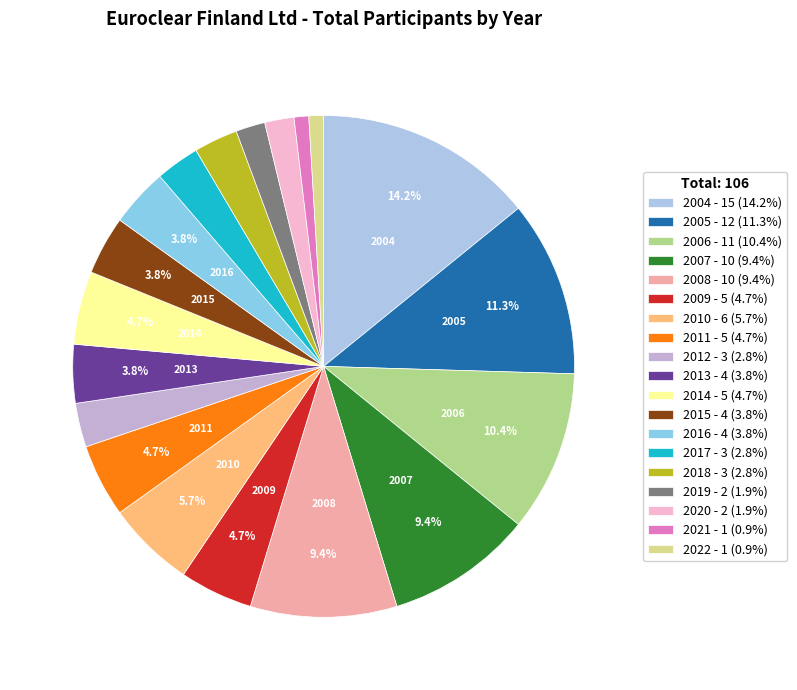

How much of the chart is everything except 2012?

97.2%